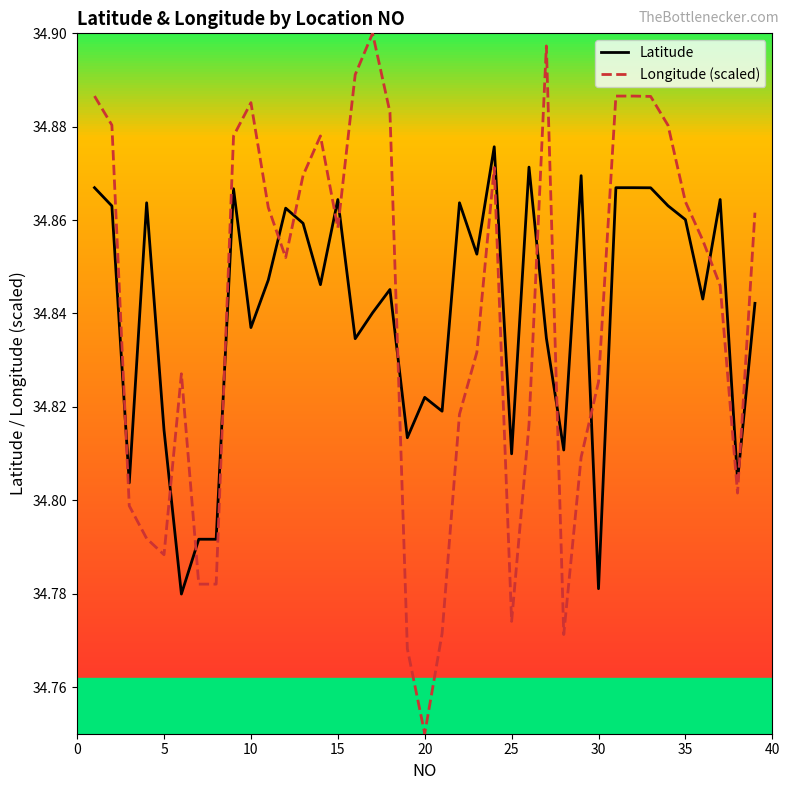

Which series has the widest spread of values?

Longitude (scaled)